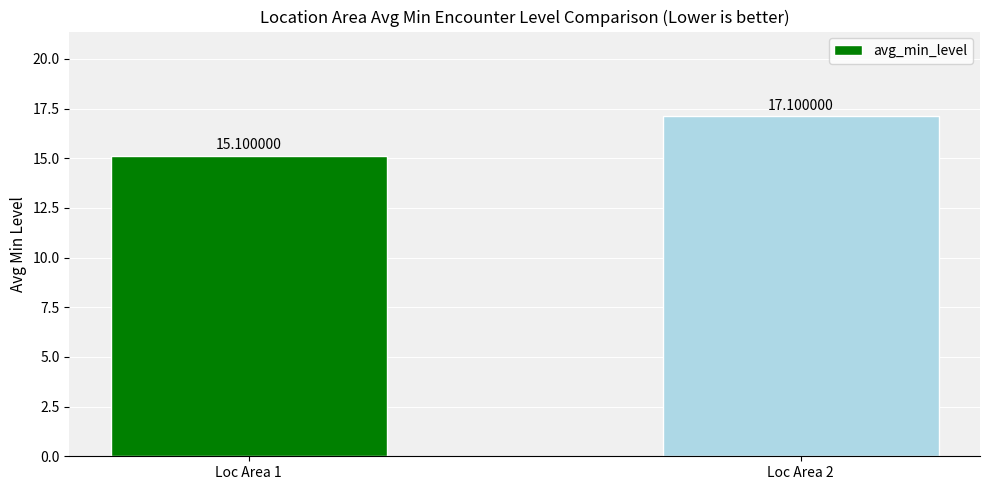

What is the value of the 2nd bar from the left?

17.1